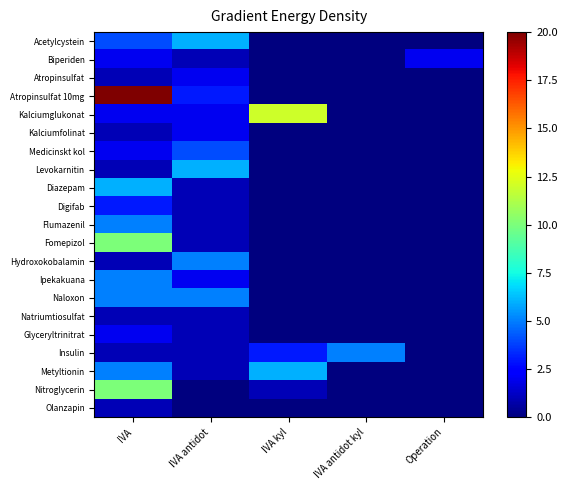

Reading left to right, list all the values displayed in this chart.

Acetylcystein: IVA=4	IVA antidot=6	IVA kyl=0	IVA antidot kyl=0	Operation=0
Biperiden: IVA=2	IVA antidot=1	IVA kyl=0	IVA antidot kyl=0	Operation=2
Atropinsulfat: IVA=1	IVA antidot=2	IVA kyl=0	IVA antidot kyl=0	Operation=0
Atropinsulfat 10mg: IVA=20	IVA antidot=3	IVA kyl=0	IVA antidot kyl=0	Operation=0
Kalciumglukonat: IVA=2	IVA antidot=2	IVA kyl=12	IVA antidot kyl=0	Operation=0
Kalciumfolinat: IVA=1	IVA antidot=2	IVA kyl=0	IVA antidot kyl=0	Operation=0
Medicinskt kol: IVA=2	IVA antidot=4	IVA kyl=0	IVA antidot kyl=0	Operation=0
Levokarnitin: IVA=1	IVA antidot=6	IVA kyl=0	IVA antidot kyl=0	Operation=0
Diazepam: IVA=6	IVA antidot=1	IVA kyl=0	IVA antidot kyl=0	Operation=0
Digifab: IVA=3	IVA antidot=1	IVA kyl=0	IVA antidot kyl=0	Operation=0
Flumazenil: IVA=5	IVA antidot=1	IVA kyl=0	IVA antidot kyl=0	Operation=0
Fomepizol: IVA=10	IVA antidot=1	IVA kyl=0	IVA antidot kyl=0	Operation=0
Hydroxokobalamin: IVA=1	IVA antidot=5	IVA kyl=0	IVA antidot kyl=0	Operation=0
Ipekakuana: IVA=5	IVA antidot=2	IVA kyl=0	IVA antidot kyl=0	Operation=0
Naloxon: IVA=5	IVA antidot=5	IVA kyl=0	IVA antidot kyl=0	Operation=0
Natriumtiosulfat: IVA=1	IVA antidot=1	IVA kyl=0	IVA antidot kyl=0	Operation=0
Glyceryltrinitrat: IVA=2	IVA antidot=1	IVA kyl=0	IVA antidot kyl=0	Operation=0
Insulin: IVA=1	IVA antidot=1	IVA kyl=3	IVA antidot kyl=5	Operation=0
Metyltionin: IVA=5	IVA antidot=1	IVA kyl=6	IVA antidot kyl=0	Operation=0
Nitroglycerin: IVA=10	IVA antidot=0	IVA kyl=1	IVA antidot kyl=0	Operation=0
Olanzapin: IVA=1	IVA antidot=0	IVA kyl=0	IVA antidot kyl=0	Operation=0